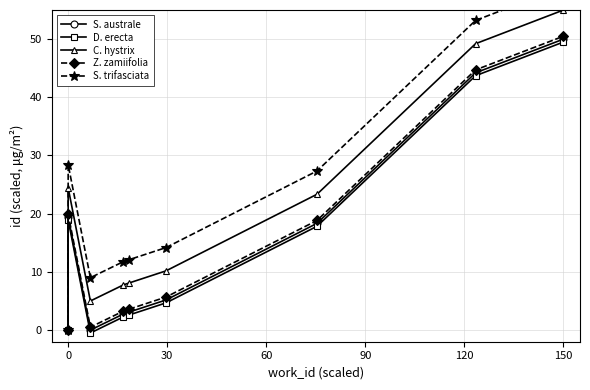

In Z. zamiifolia, how many points are lower than both neighbors (excluding endpoints)?

1